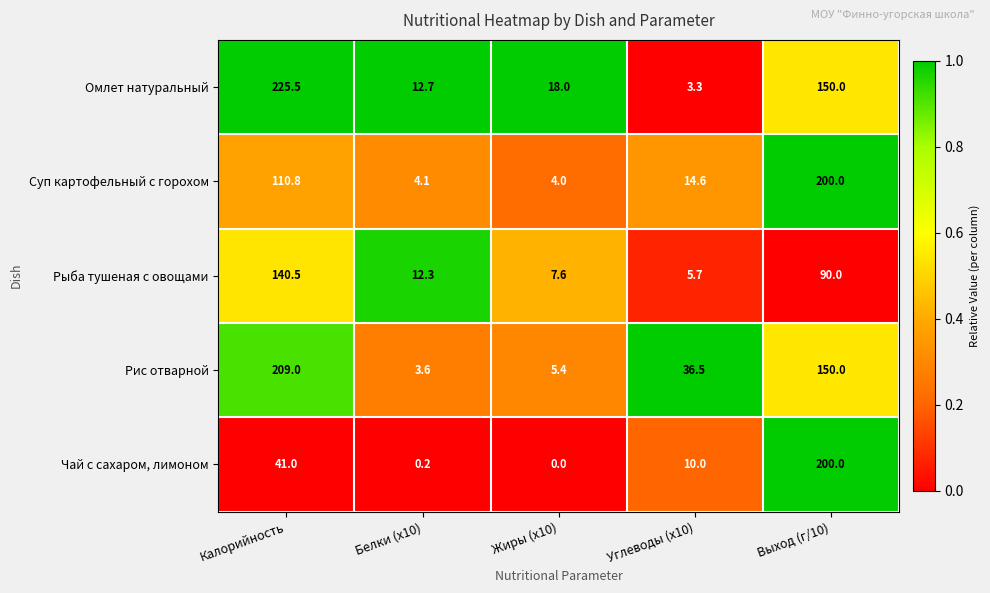

At which category does the chart reach its peak across all series?

Калорийность